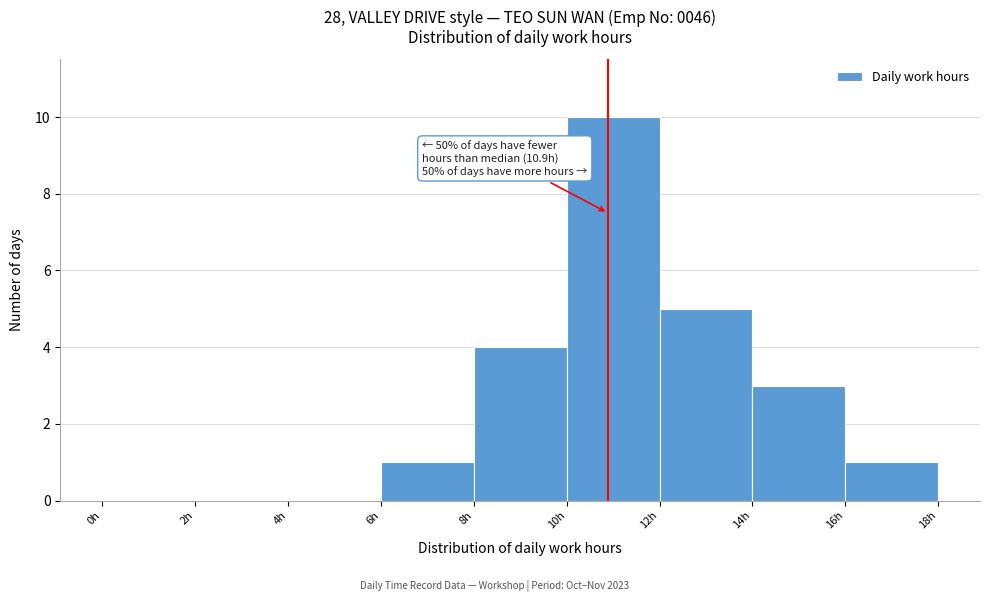

Over which range of the x-axis is the bar tallest?

10 to 12